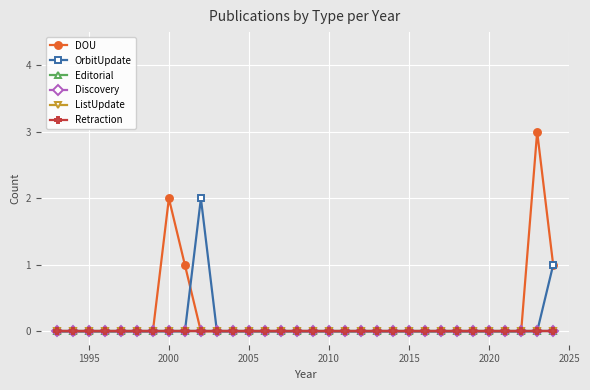

What is the greatest value displayed?

3